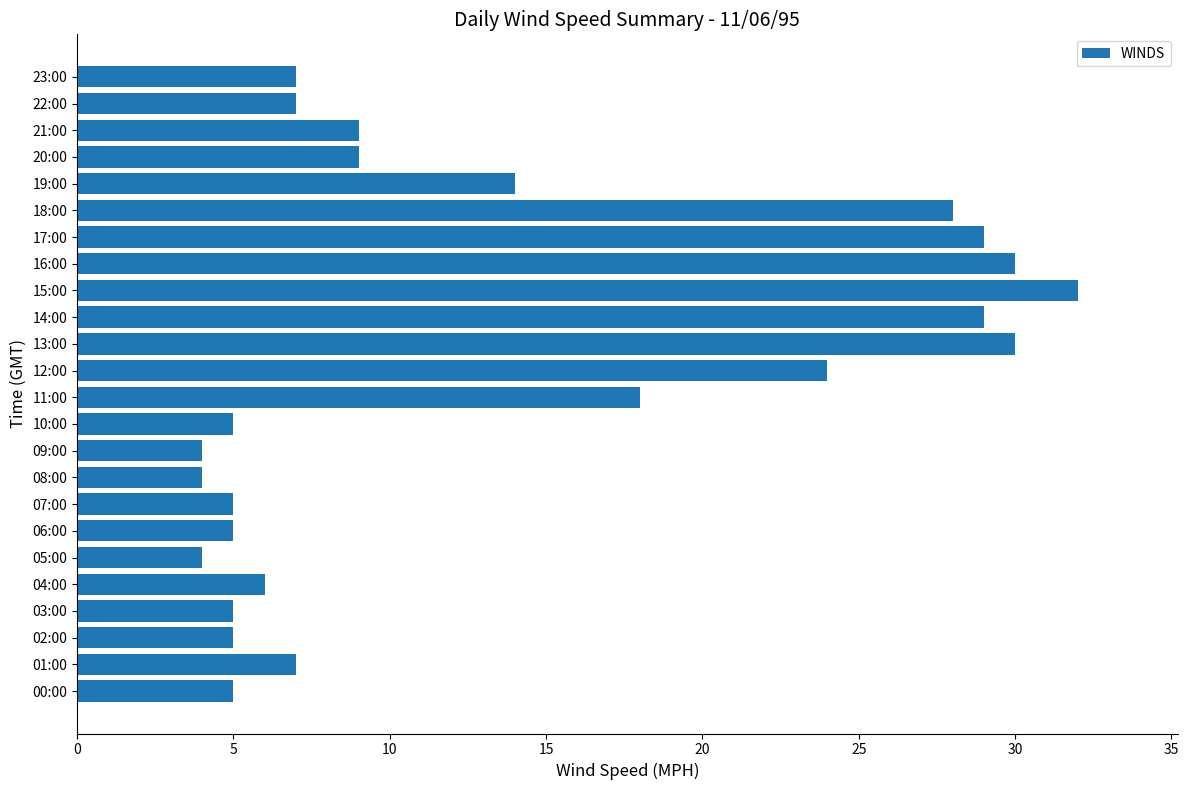

What is the greatest value displayed?

32